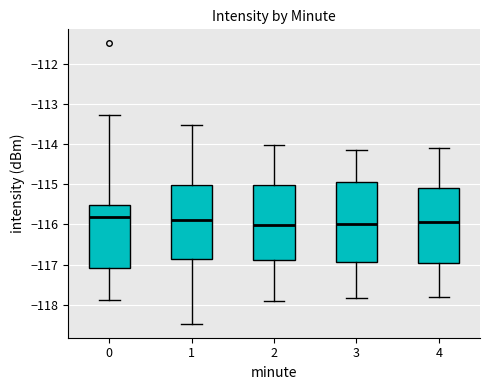

Reading left to right, read every box against the y-axis: the position of its median line, the range the box covers, and the ends of its whiskers. The values are not printed on the chart, so give them approximately, as read against the axis.

0: median -115.8, box -117.1 to -115.5, whiskers -117.9 to -113.3
1: median -115.9, box -116.9 to -115.0, whiskers -118.5 to -113.5
2: median -116.0, box -116.9 to -115.0, whiskers -117.9 to -114.0
3: median -116.0, box -116.9 to -114.9, whiskers -117.8 to -114.1
4: median -115.9, box -116.9 to -115.1, whiskers -117.8 to -114.1